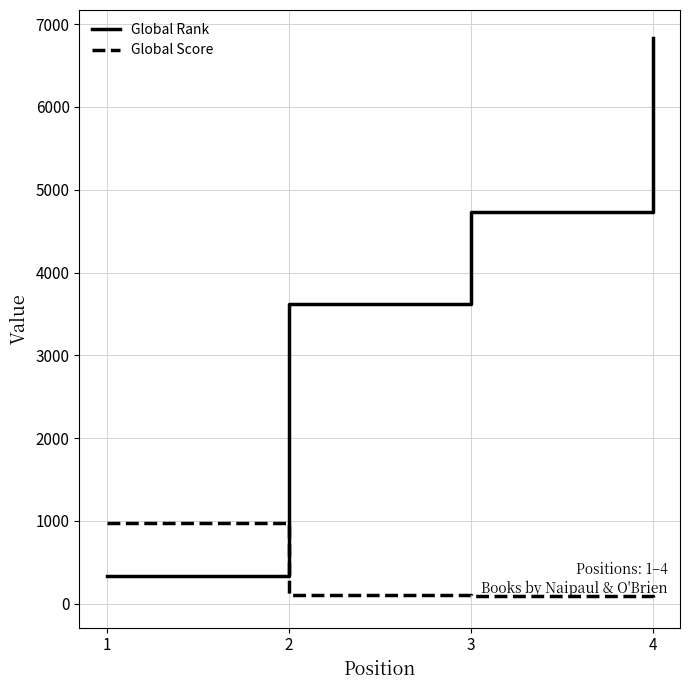

How many lines are shown in the chart?

2